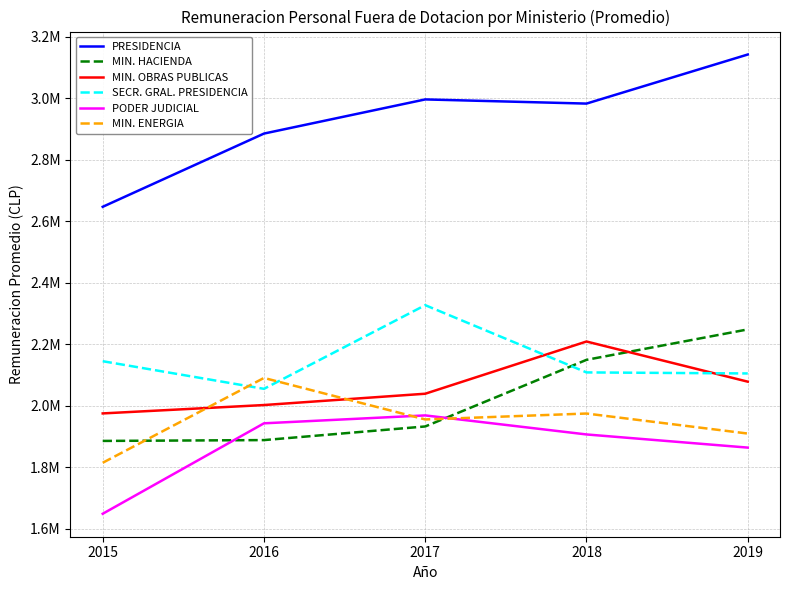

Does the chart have visible grid lines?

Yes